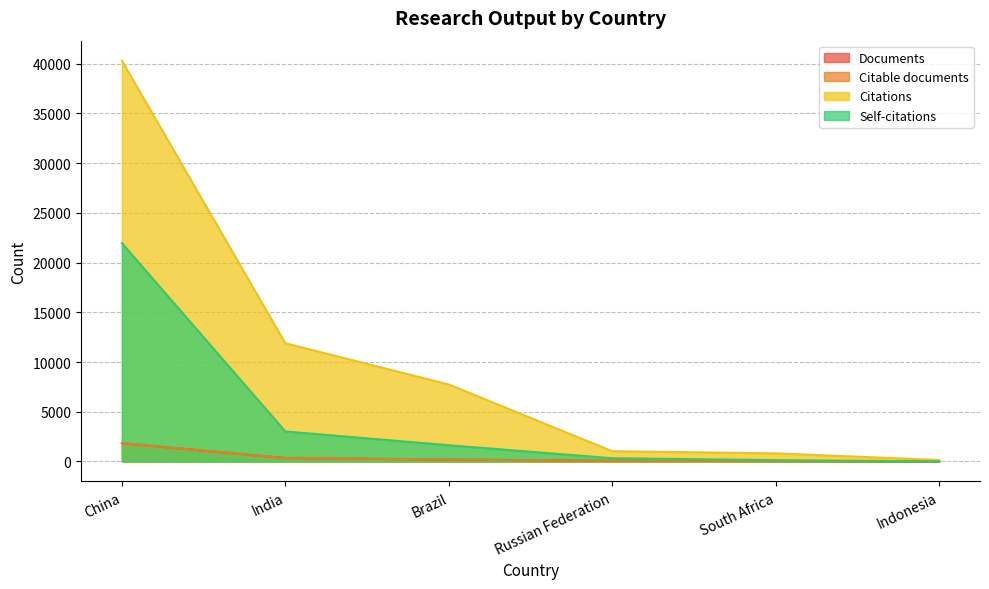

Where does the Self-citations series first go above 1630?

China